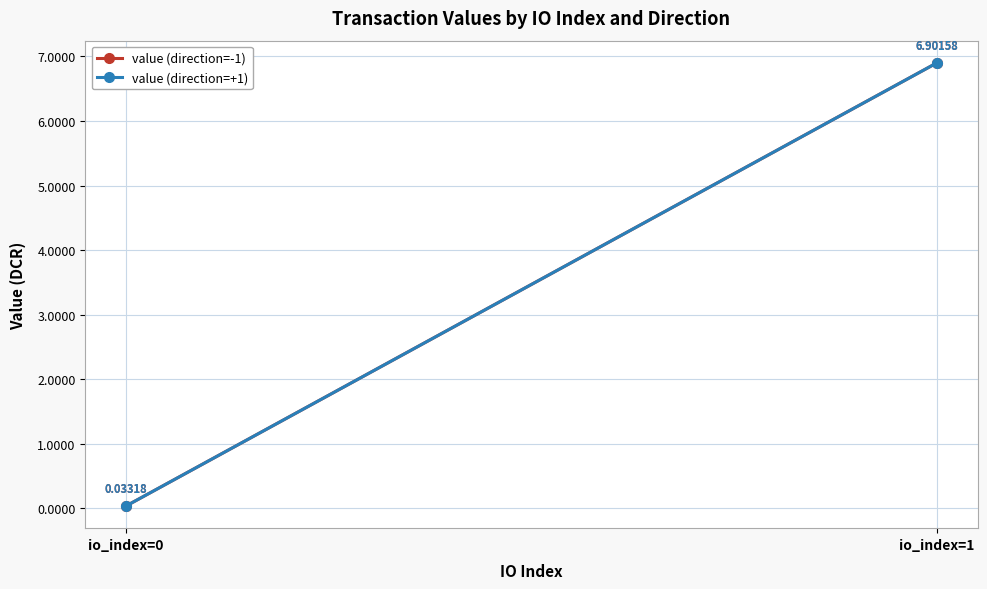

What is the total value across all series at io_index=1?

13.8